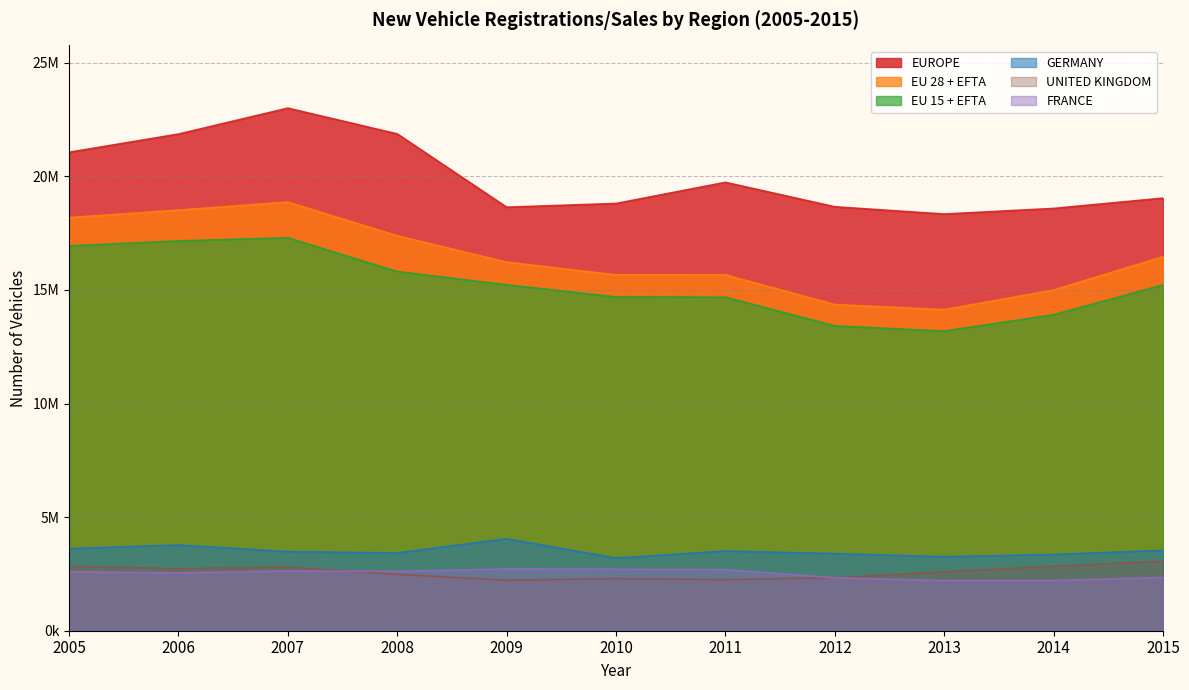

Which series changed the most between 2006 and 2010?

EUROPE